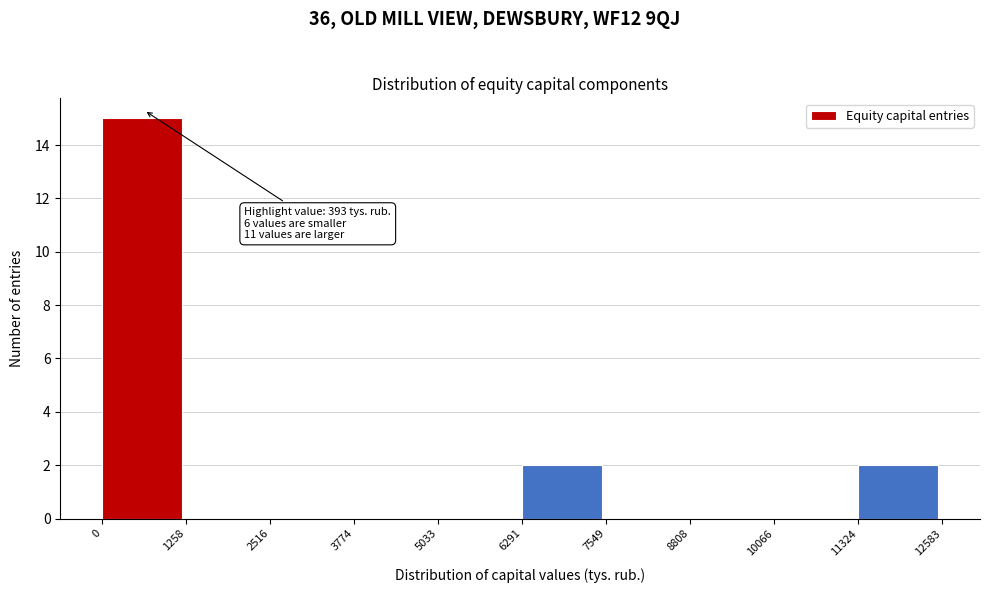

Which range on the x-axis has the tallest bar?

0 to 1258